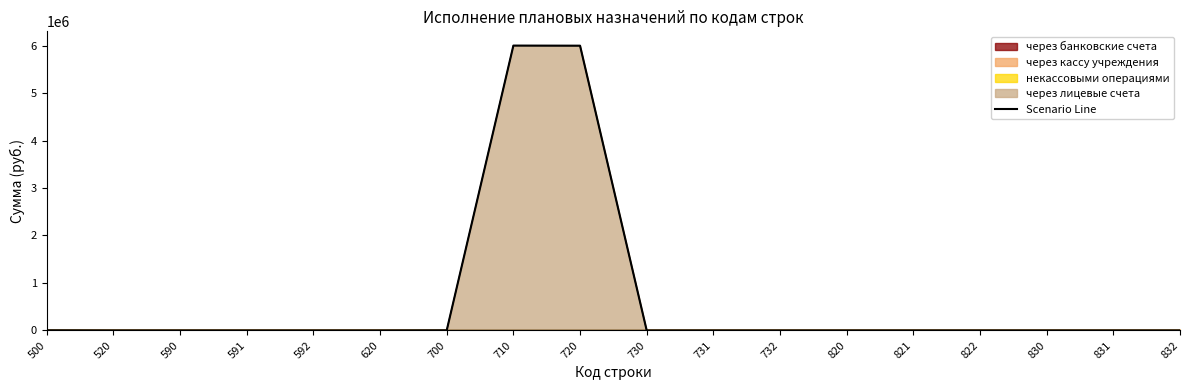

Reading left to right, transcribe all the data shown in this chart.

2114.0	0.0	0.0	0.0	0.0	0.0	2114.0	5998584.2	5996470.2	0.0	0.0	0.0	0.0	0.0	0.0	0.0	0.0	0.0